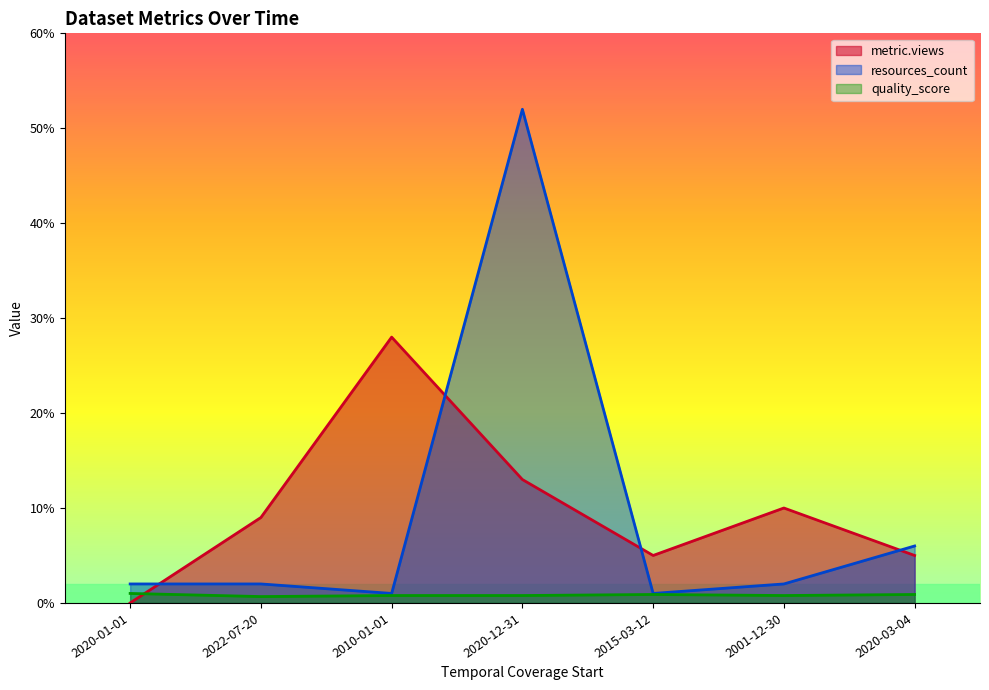

How many lines are shown in the chart?

3